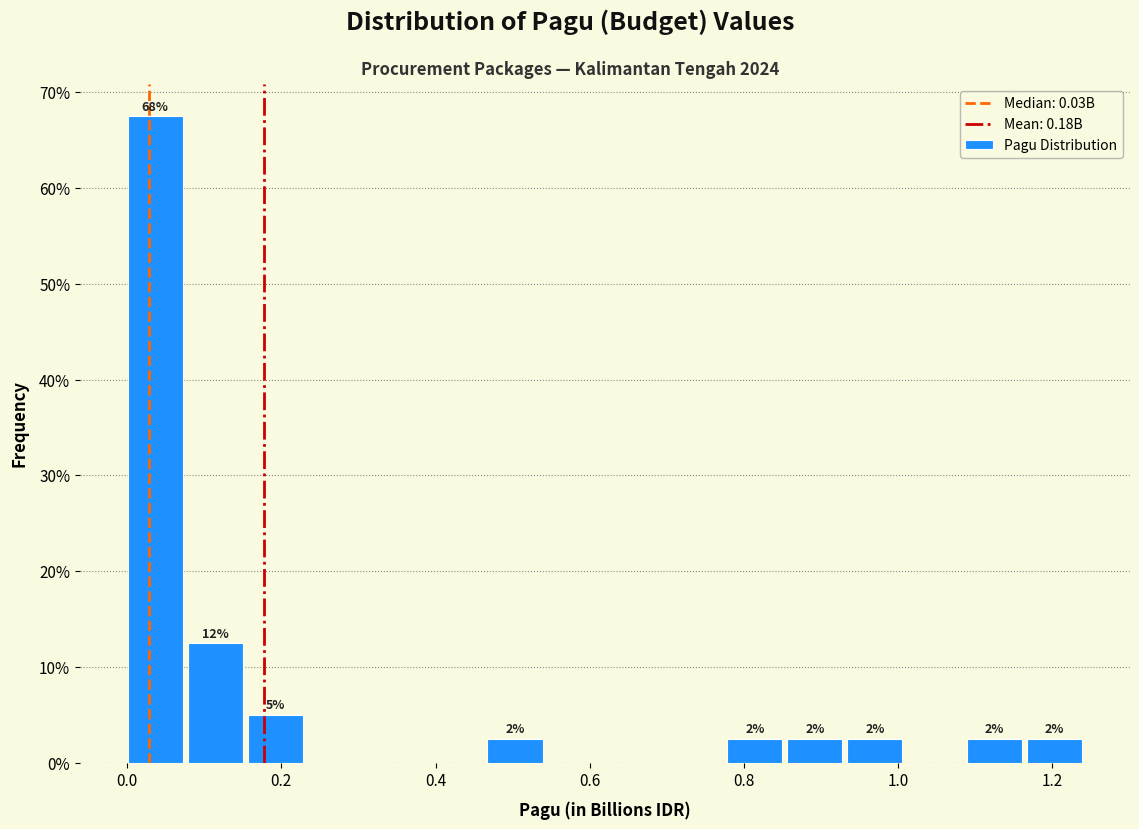

Around what value on the x-axis is the tallest bar? Give the approximate position of its centre, as read against the axis.

0.04